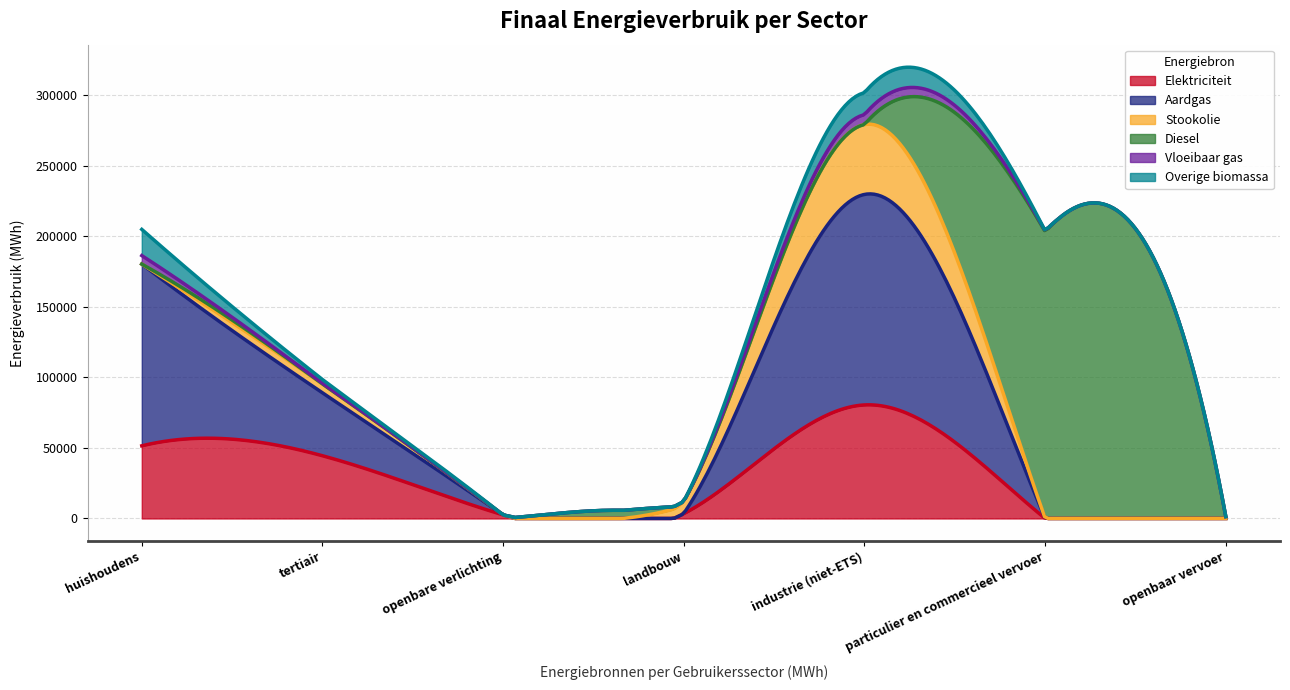

At which category is the sum across all series the highest?

industrie (niet-ETS)